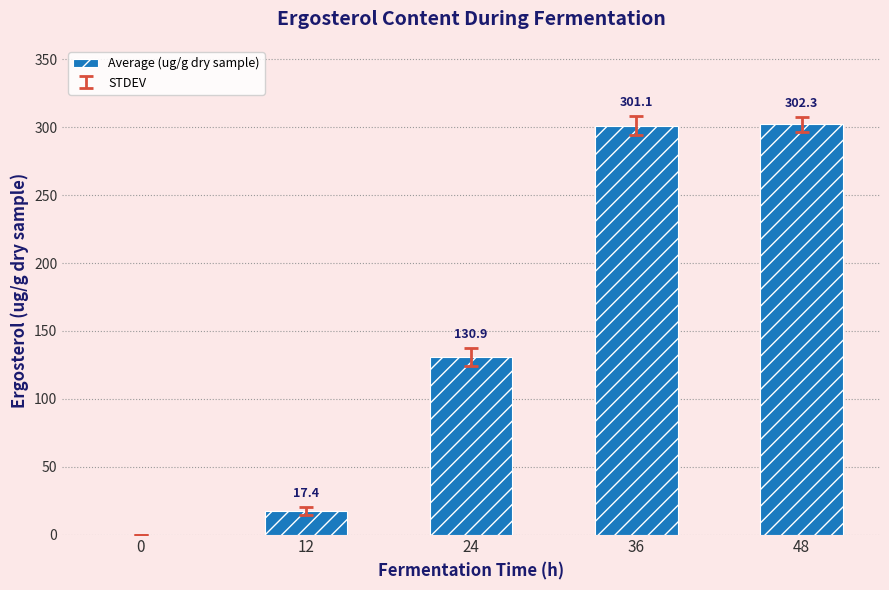

What is the sum of all values?

751.6